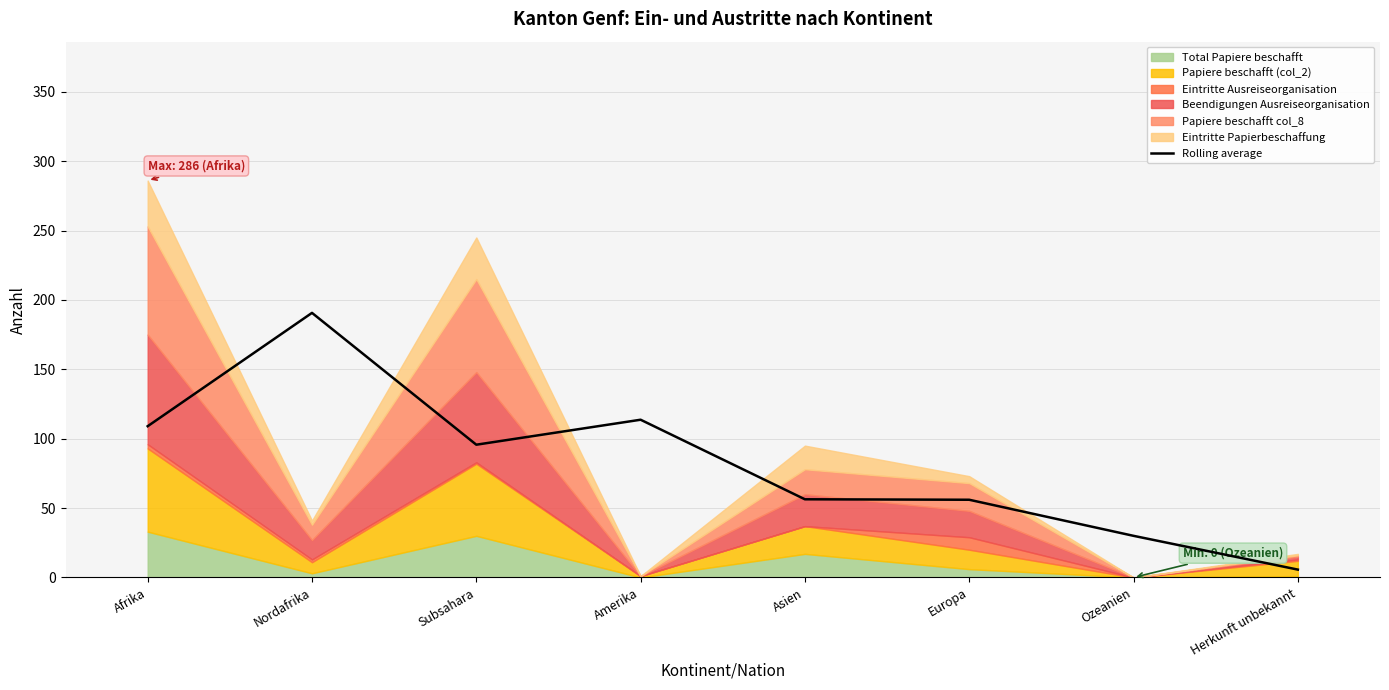

How many points are higher than both their immediate neighbors (excluding endpoints)?

2